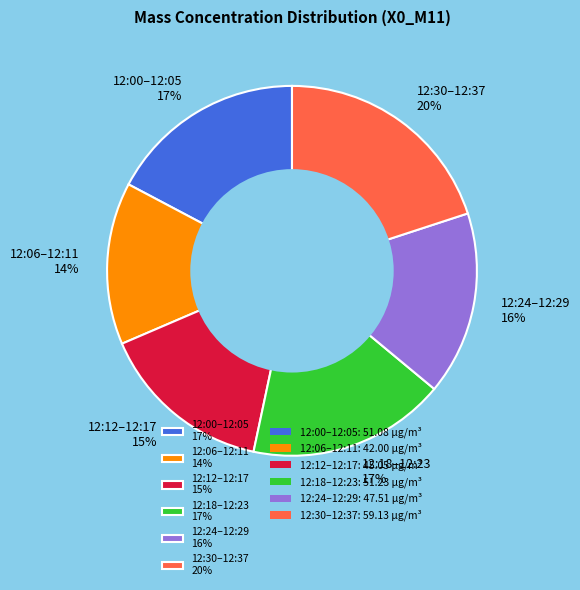

What is the smallest slice in the pie chart?

12:06–12:11 14%